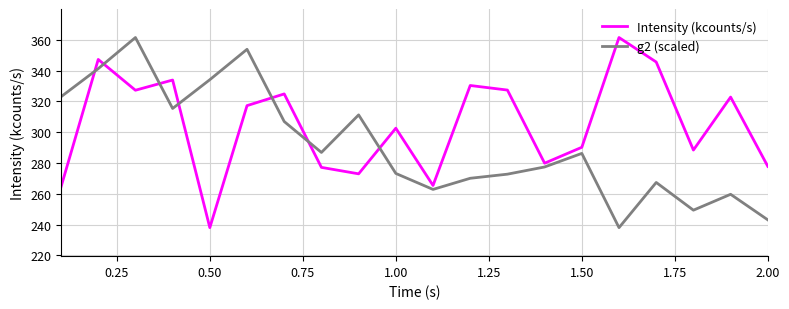

Which series ends up on top after the final intersection of Intensity (kcounts/s) and g2 (scaled)?

Intensity (kcounts/s)